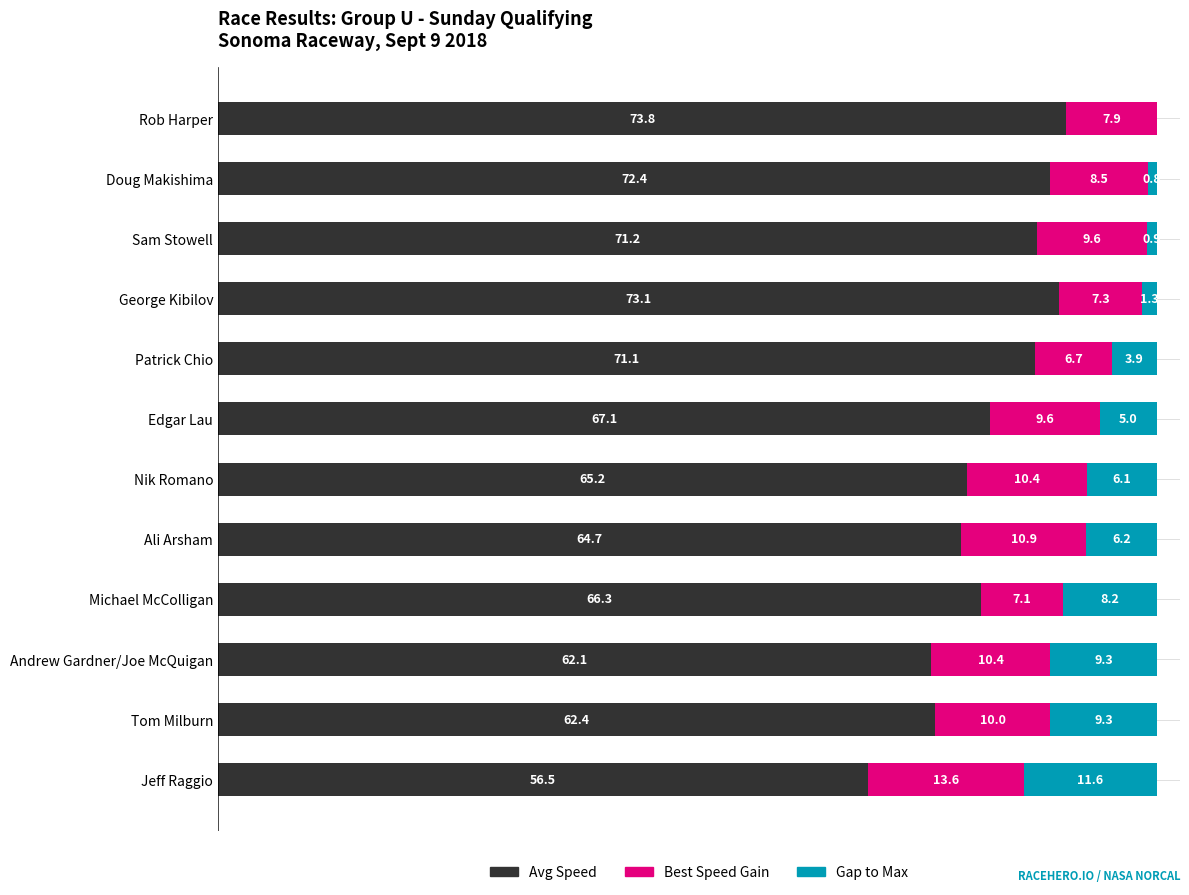

At which label does Avg Speed reach its peak?

Rob Harper